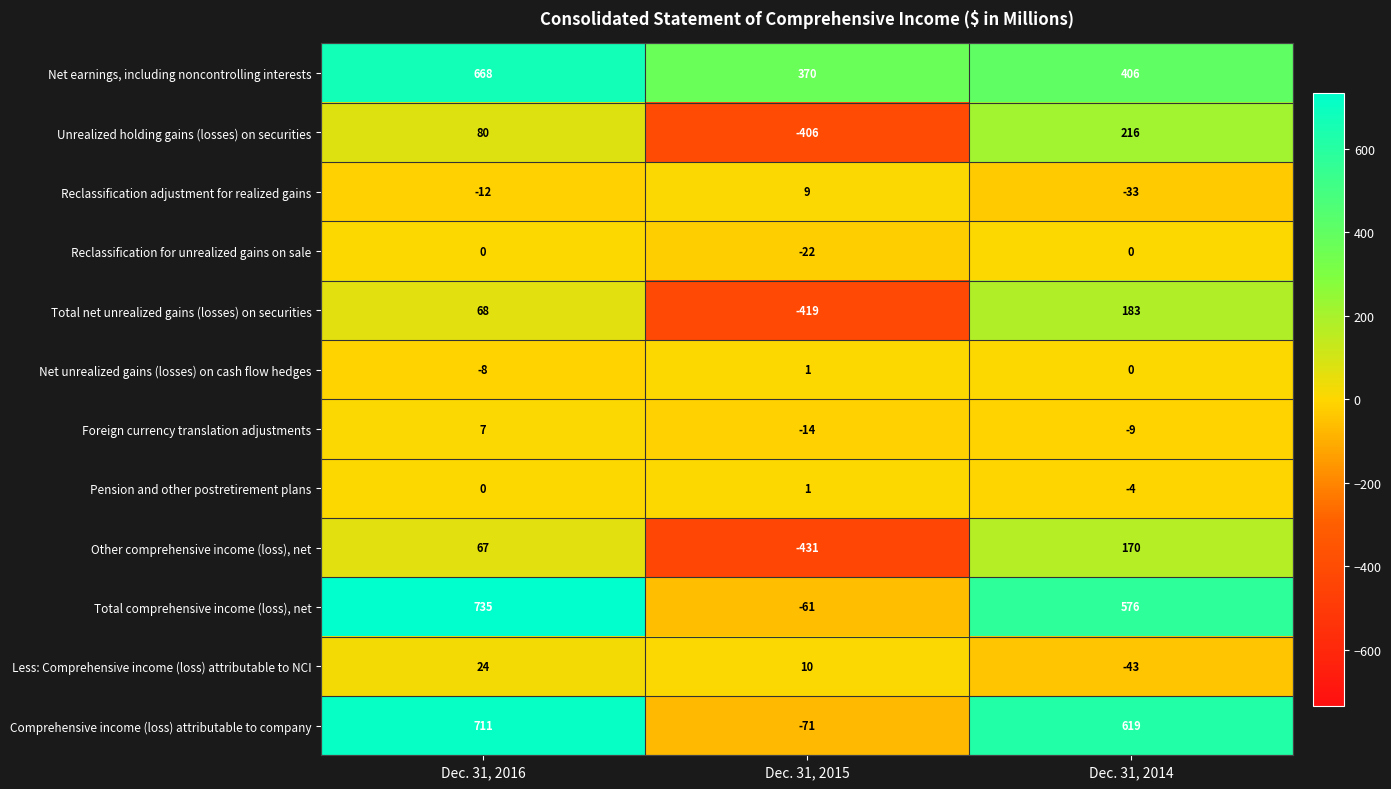

At which category does the chart reach its minimum across all series?

Dec. 31, 2015